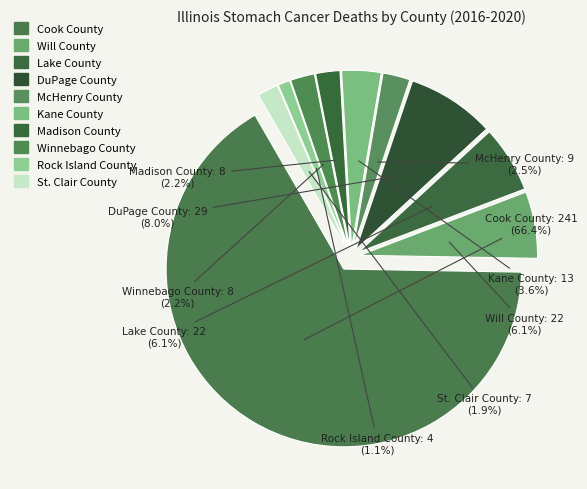

Is there a majority slice in this chart?

Yes